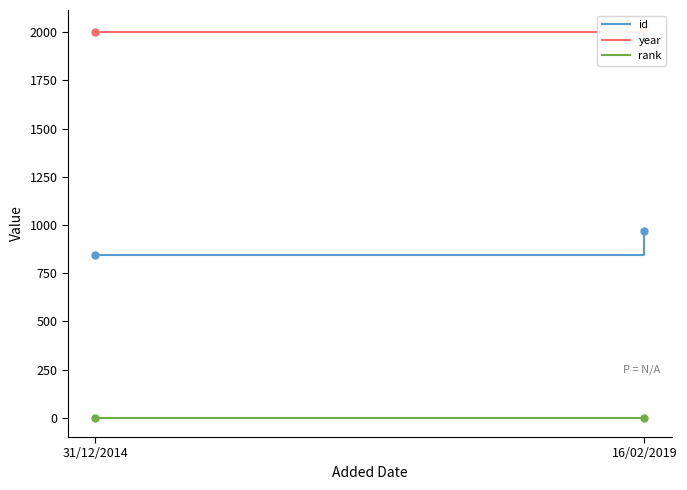

What is the average value of the rank series?

1